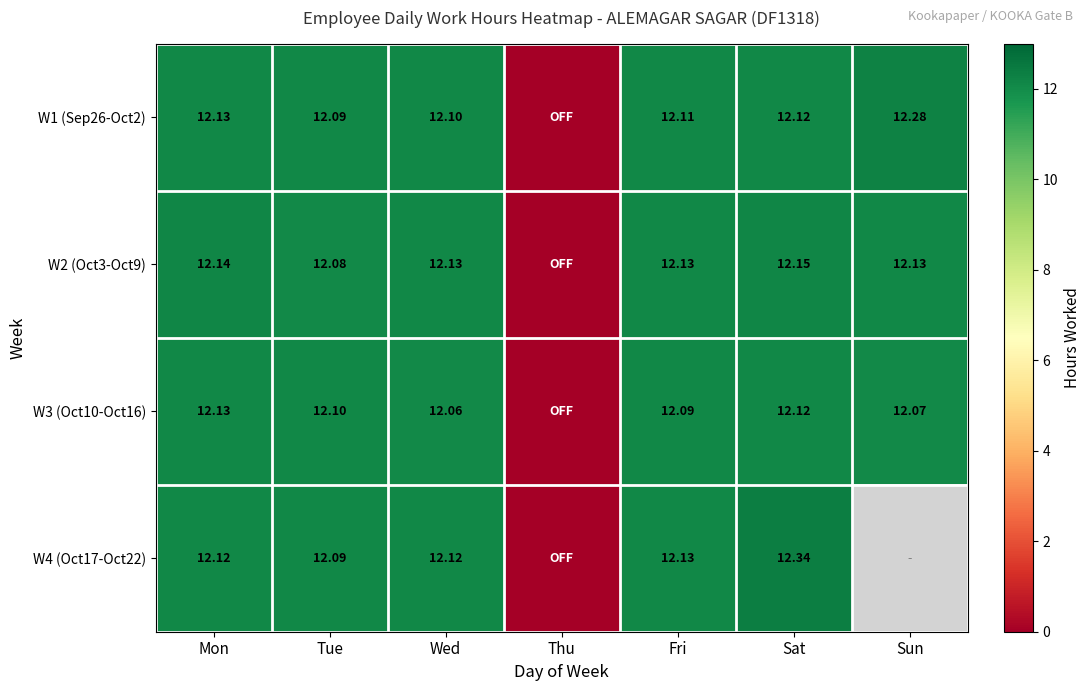

At which label does W1 (Sep26-Oct2) first exceed 12?

Mon